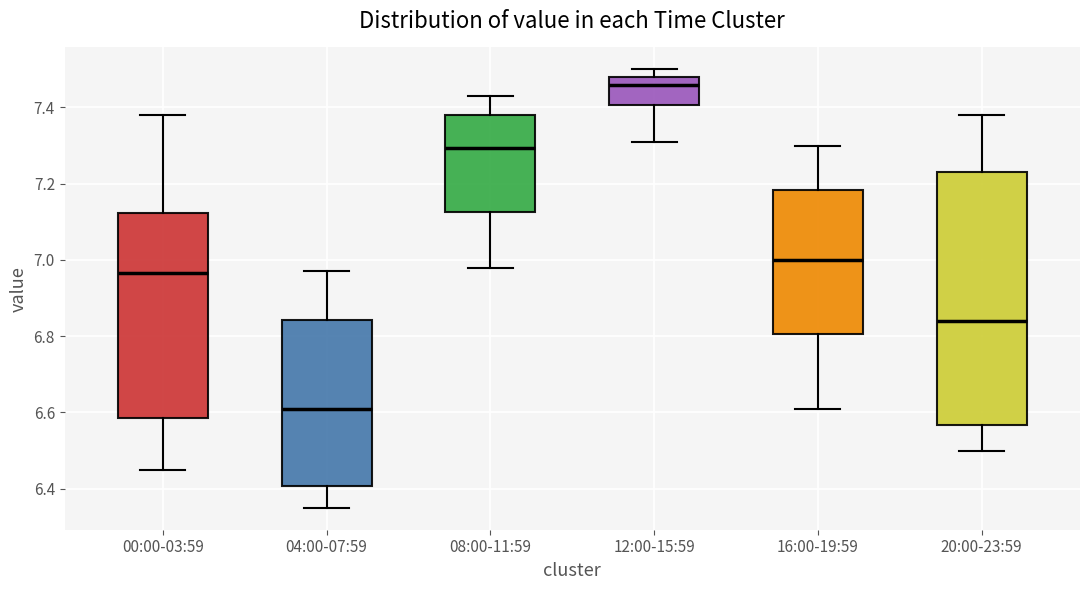

Reading left to right, transcribe this box plot: for each box, give where its median line is, the range the box spans, and where its two whiskers end, as read against the y-axis. The values are not printed on the chart, so give them approximately, as read against the axis.

00:00-03:59: median 6.96, box 6.58 to 7.12, whiskers 6.46 to 7.38
04:00-07:59: median 6.62, box 6.40 to 6.84, whiskers 6.36 to 6.98
08:00-11:59: median 7.30, box 7.12 to 7.38, whiskers 6.98 to 7.44
12:00-15:59: median 7.46, box 7.40 to 7.48, whiskers 7.32 to 7.50
16:00-19:59: median 7.00, box 6.80 to 7.18, whiskers 6.62 to 7.30
20:00-23:59: median 6.84, box 6.56 to 7.24, whiskers 6.50 to 7.38